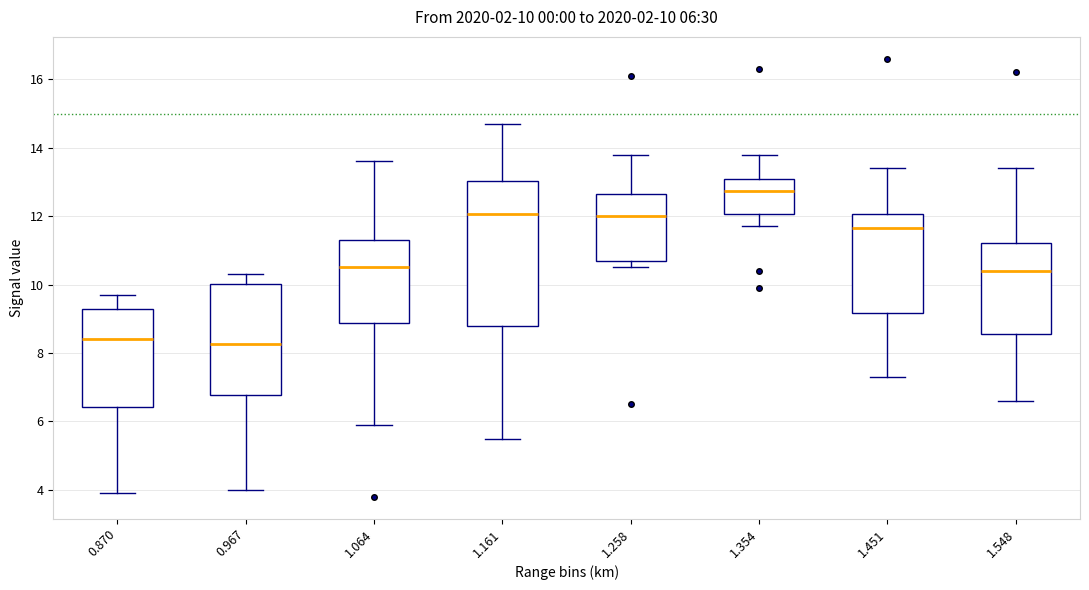

Which box is the tallest, from its lower edge to its upper edge?

1.161